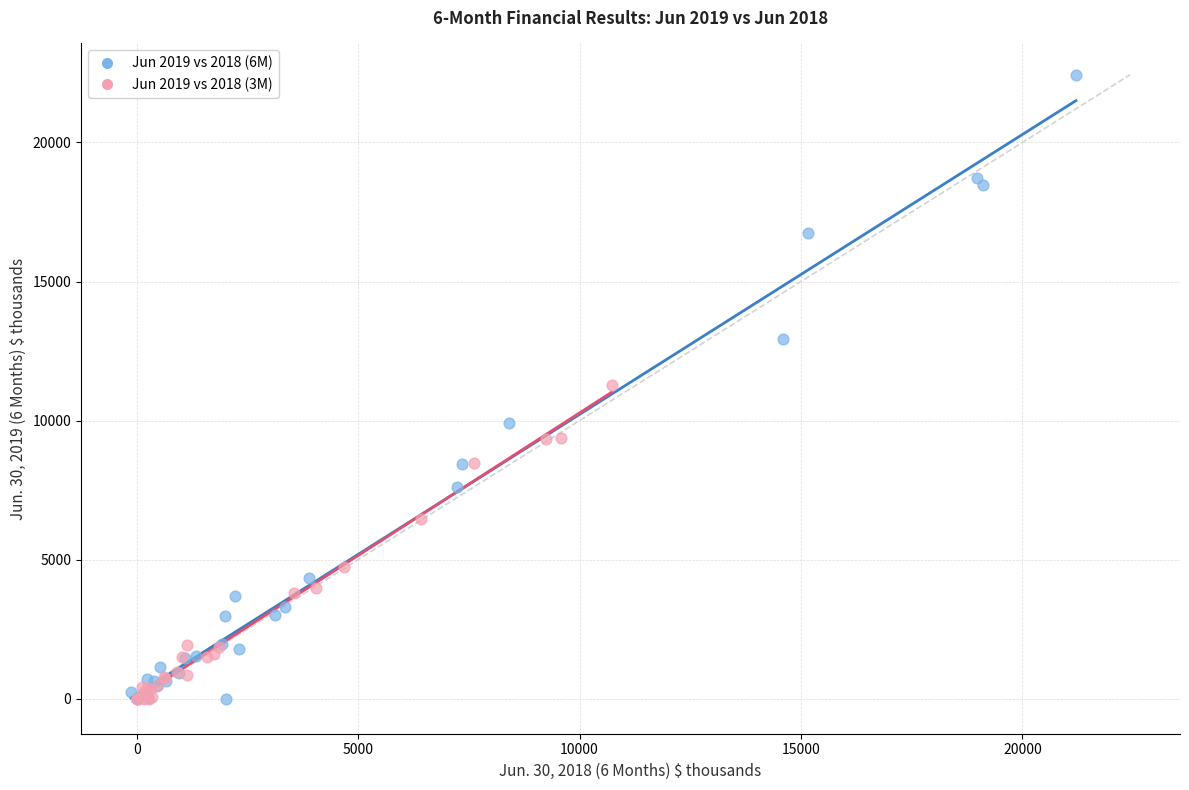

Which series reaches the maximum Y coordinate?

Jun 2019 vs 2018 (6M)